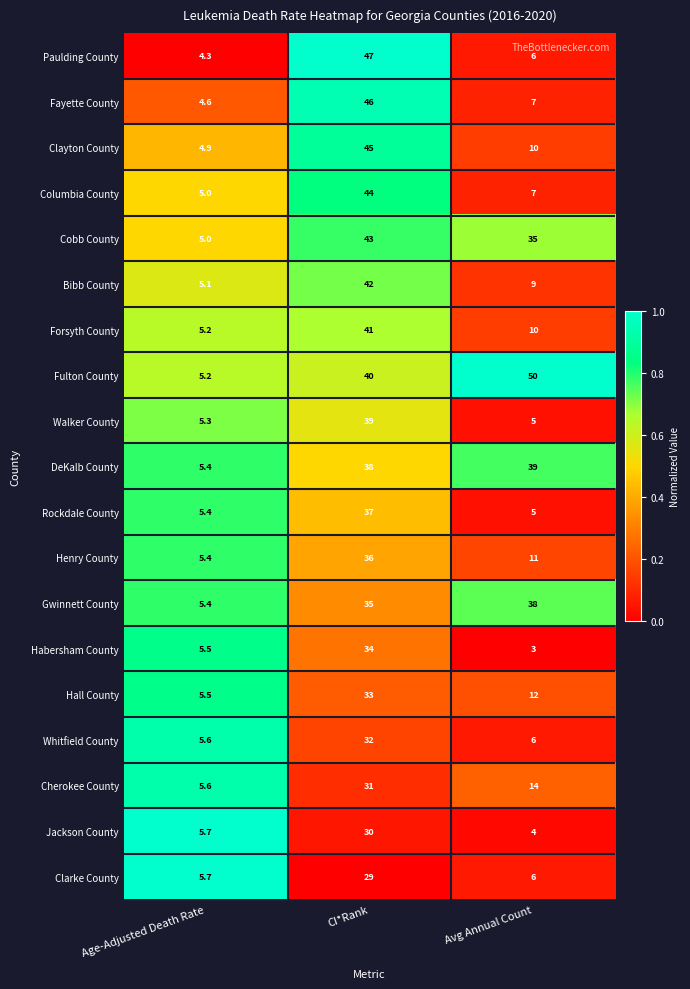

Which category has the lowest value across all series?

Avg Annual Count